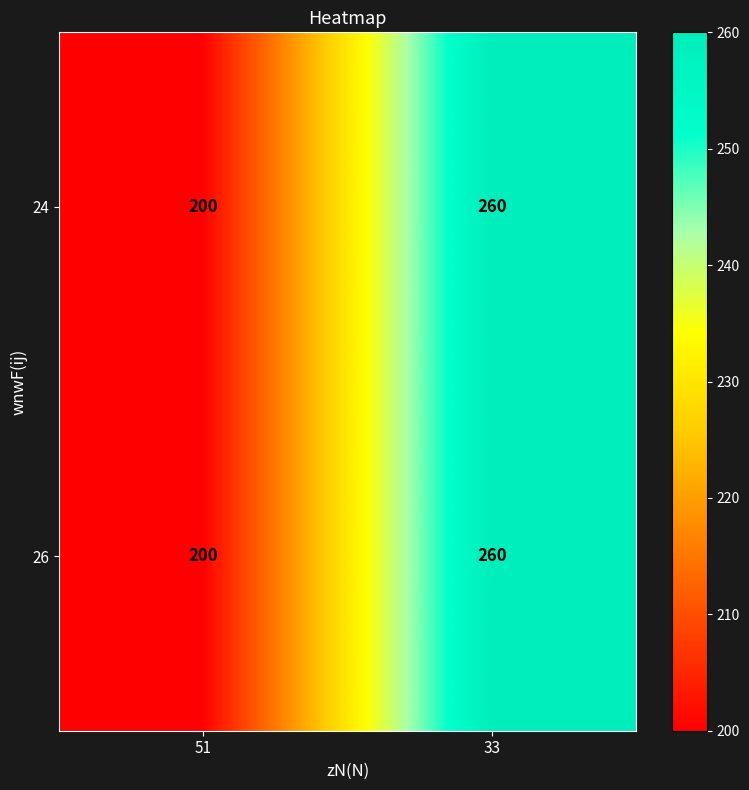

The 26 series shows 83 at 51. True or false?

False